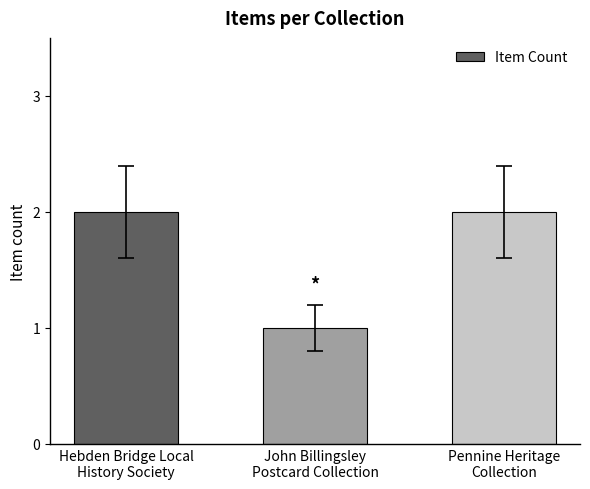

What is the value of the 1st bar from the left?

2